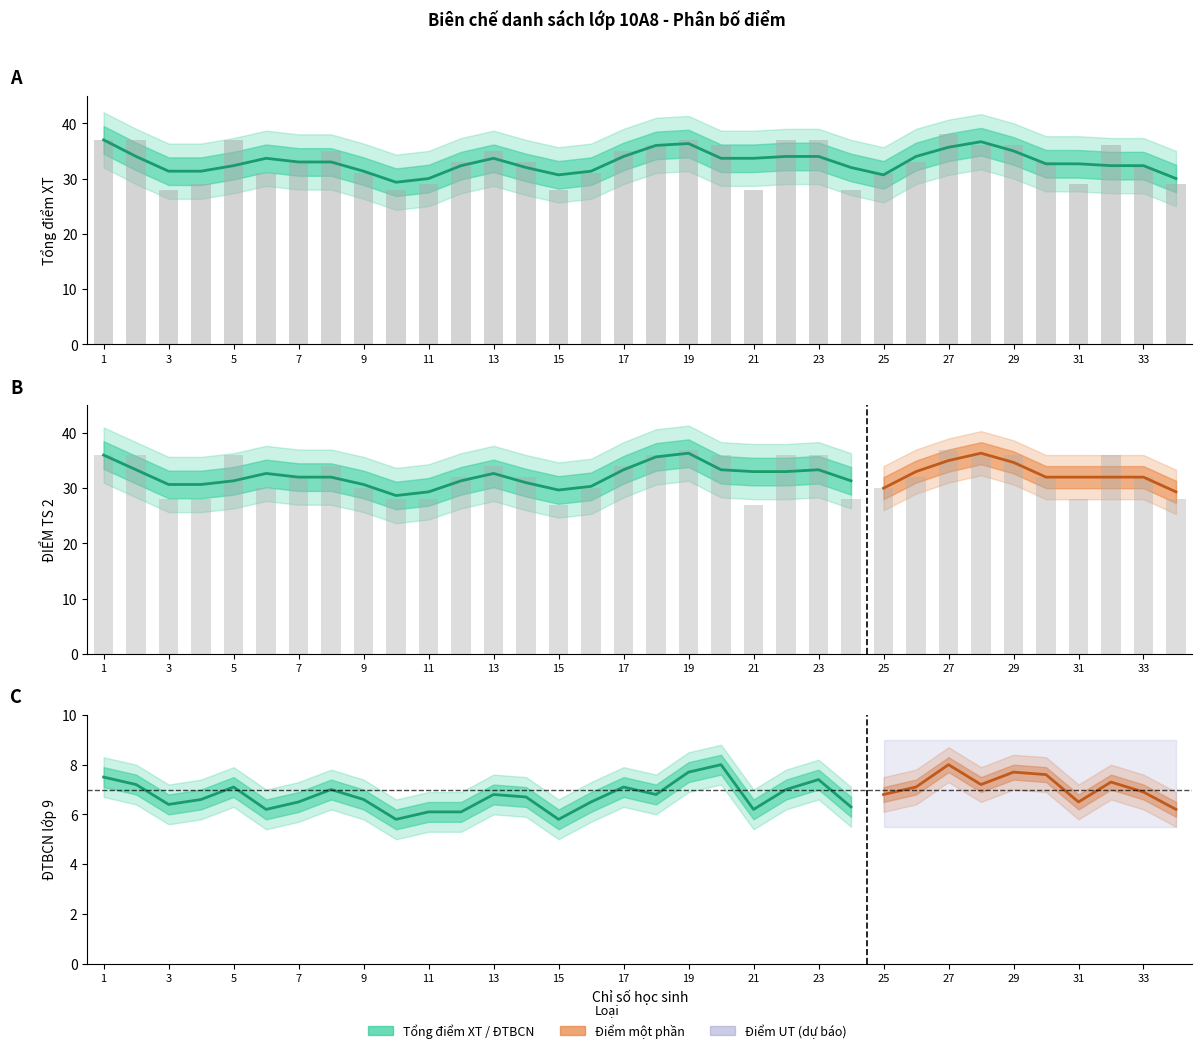

What is the greatest value displayed?

38